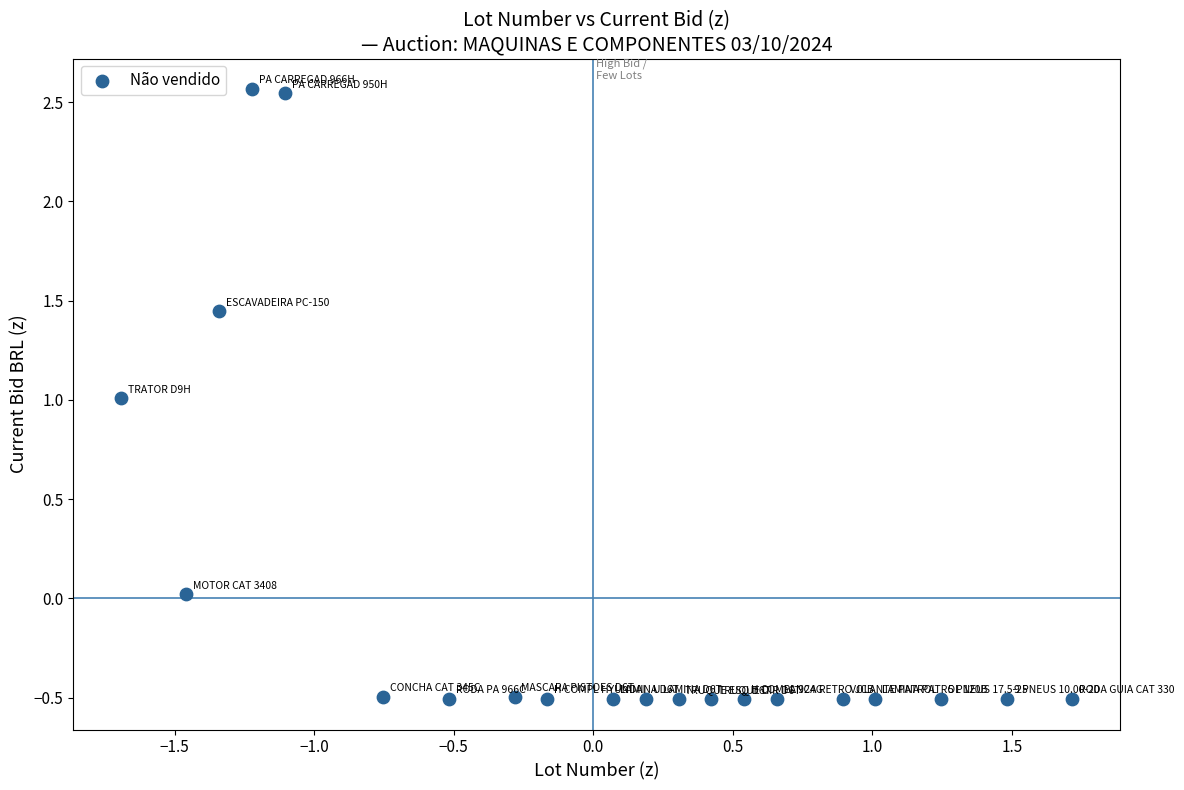

What is the range of Y values (max minus min)?

3.1